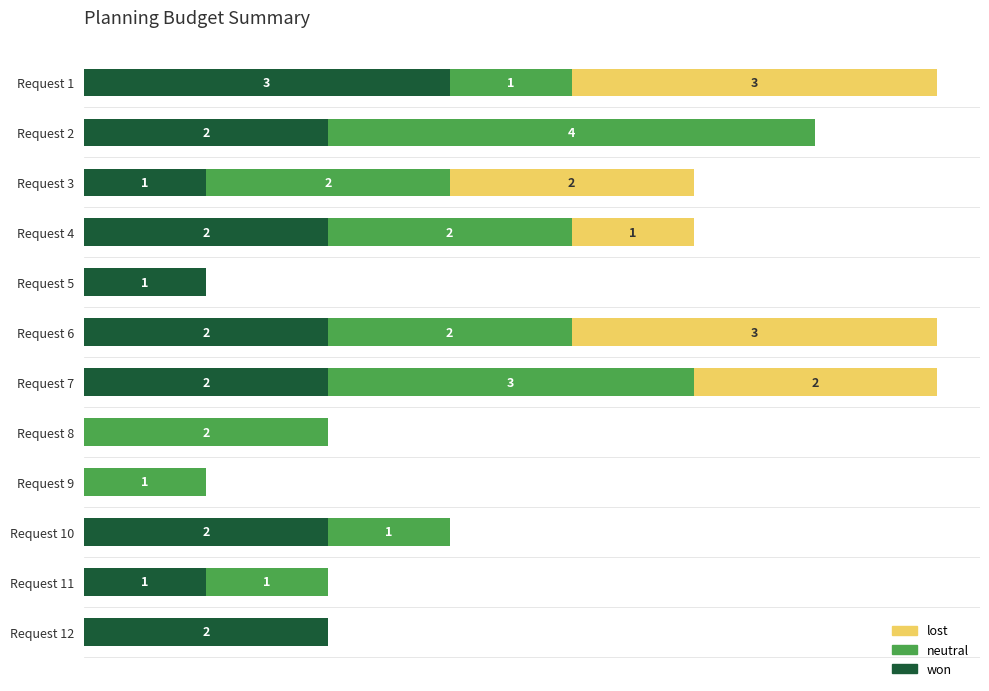

What is the highest value of the lost series?

3